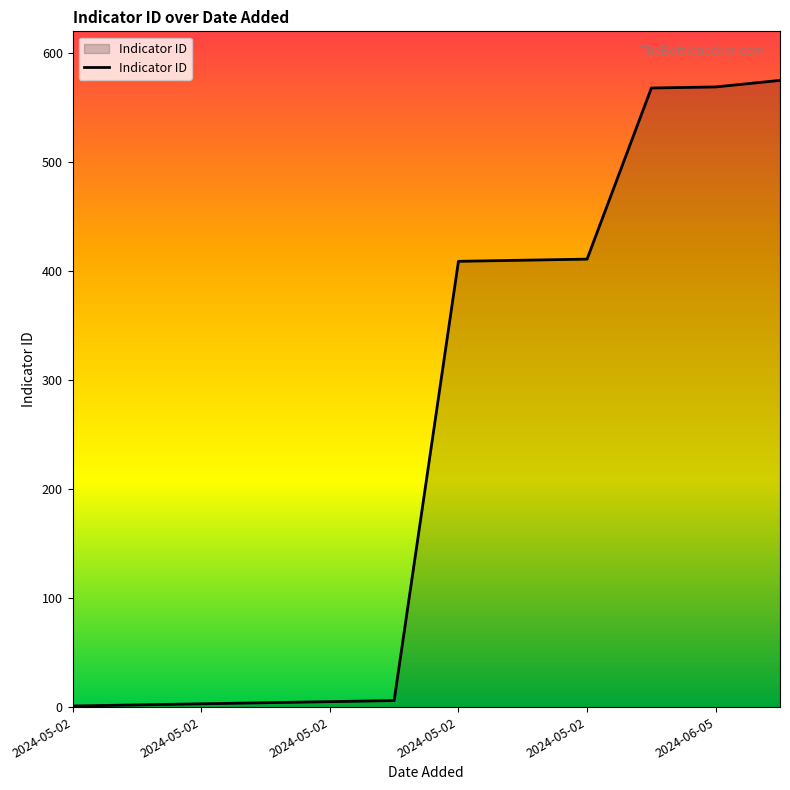

How many distinct data groups are displayed?

1